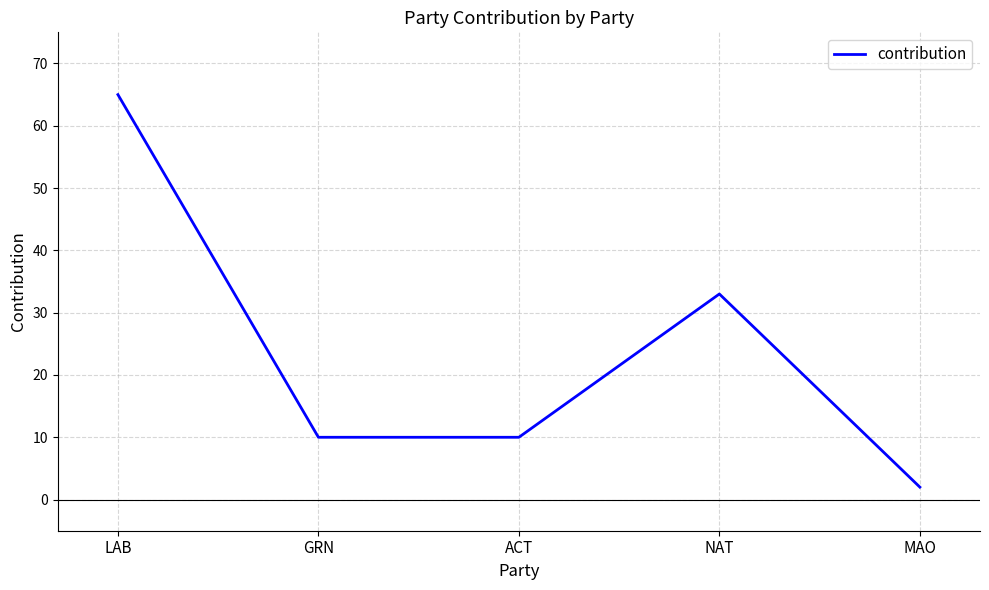

The chart shows a value of 65 at LAB. True or false?

True